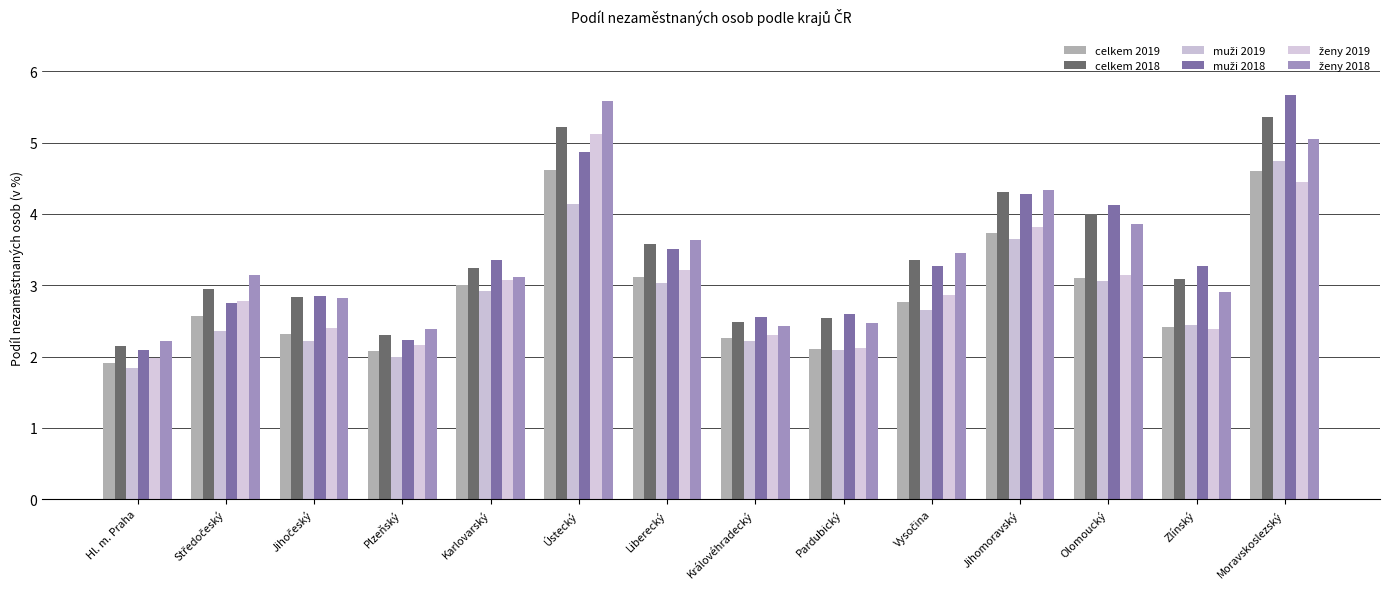

What is the highest value of the celkem 2019 series?

4.6